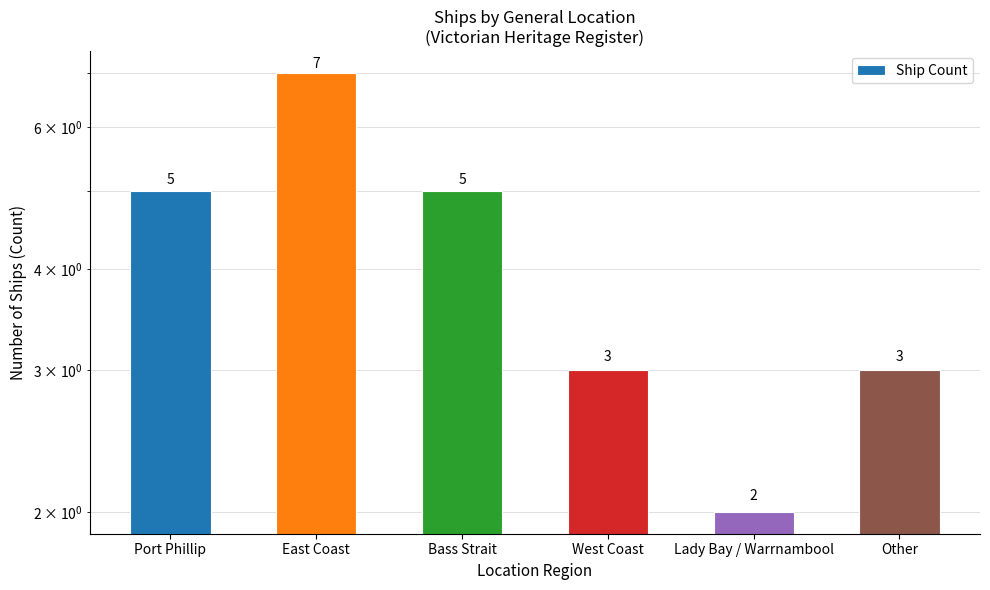

True or false: the data shows 4 at Other.

False